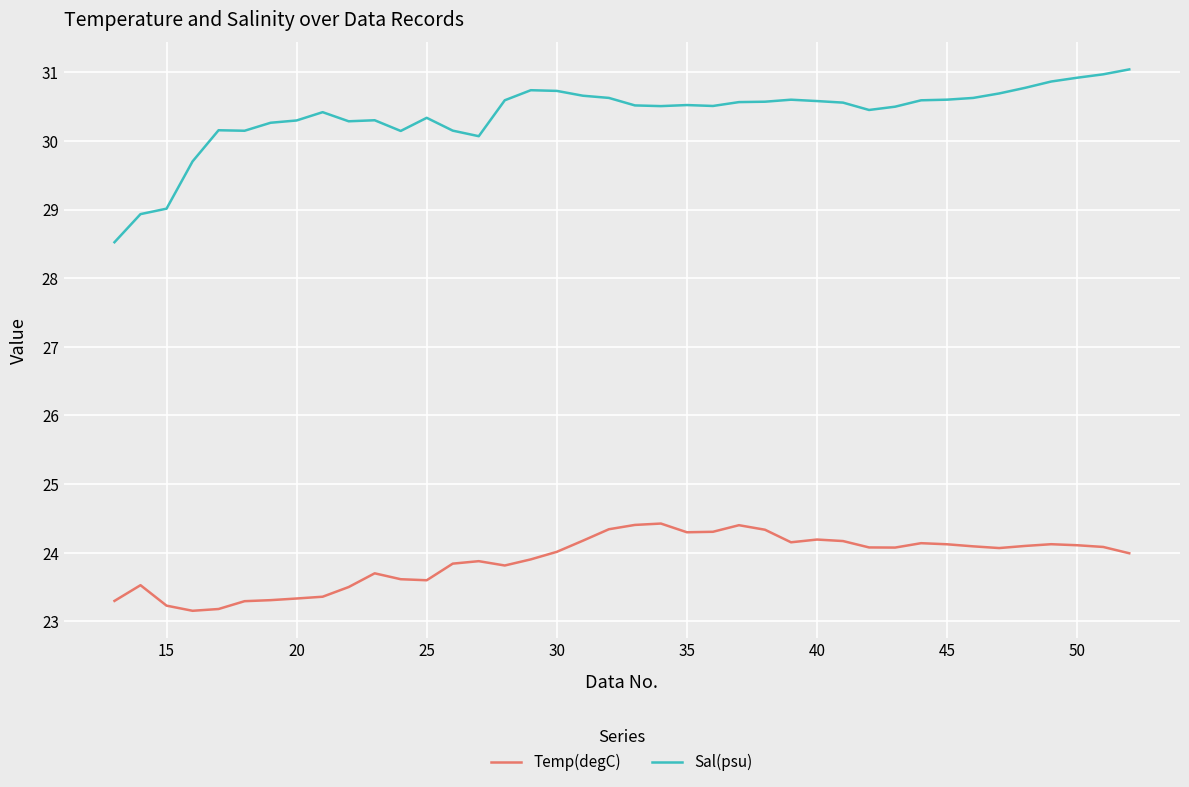

What is the minimum value shown in the chart?

23.2